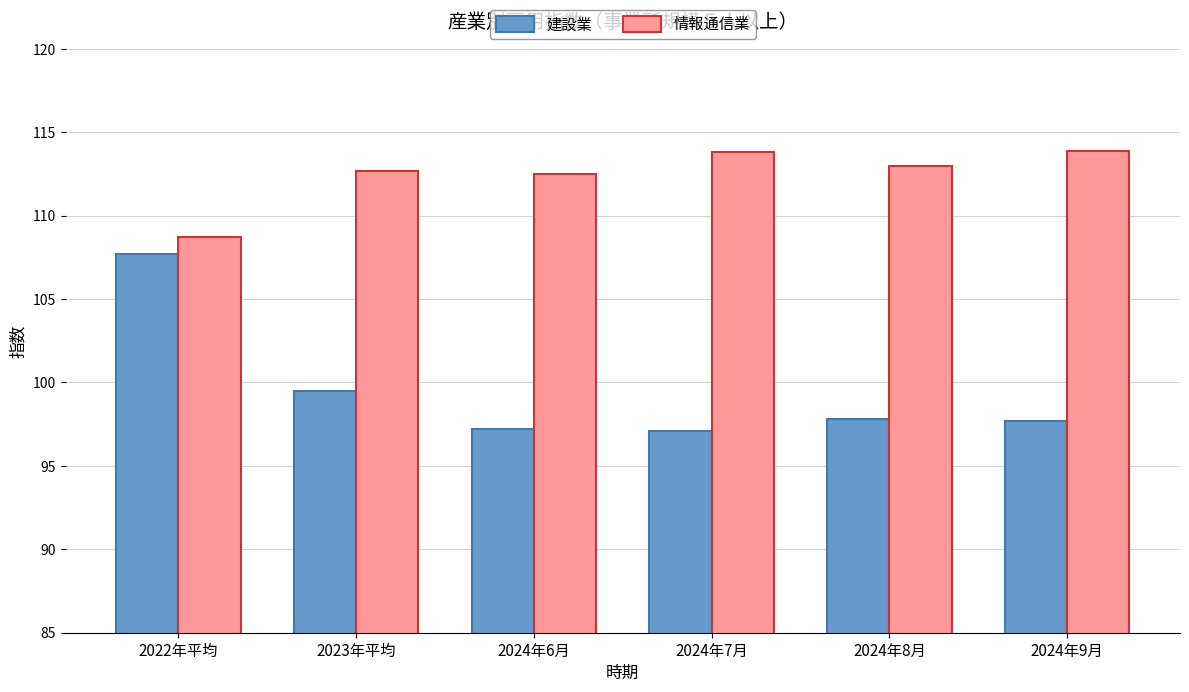

What is the label of the 6th bar from the left?

2024年9月